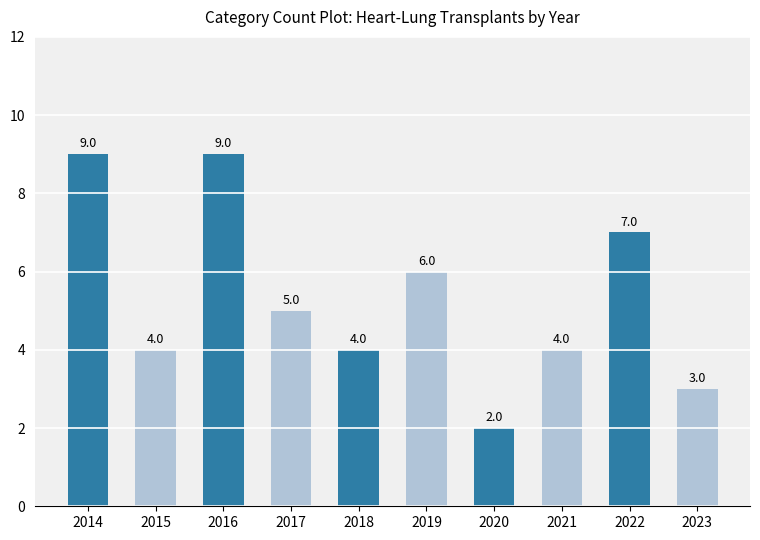

True or false: the data shows 1 at 2015.

False